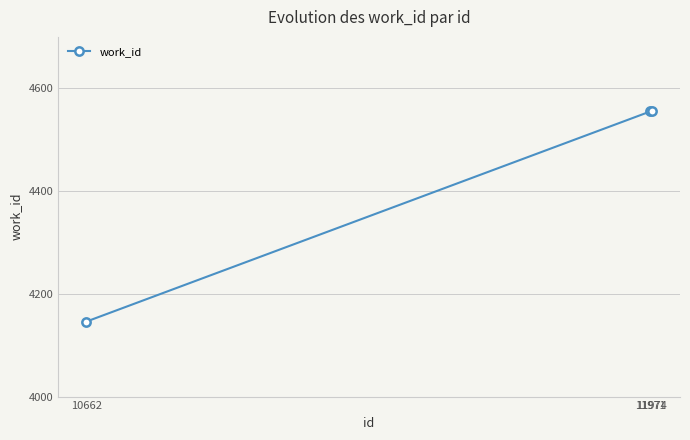

Which label corresponds to the smallest value in the chart?

10662